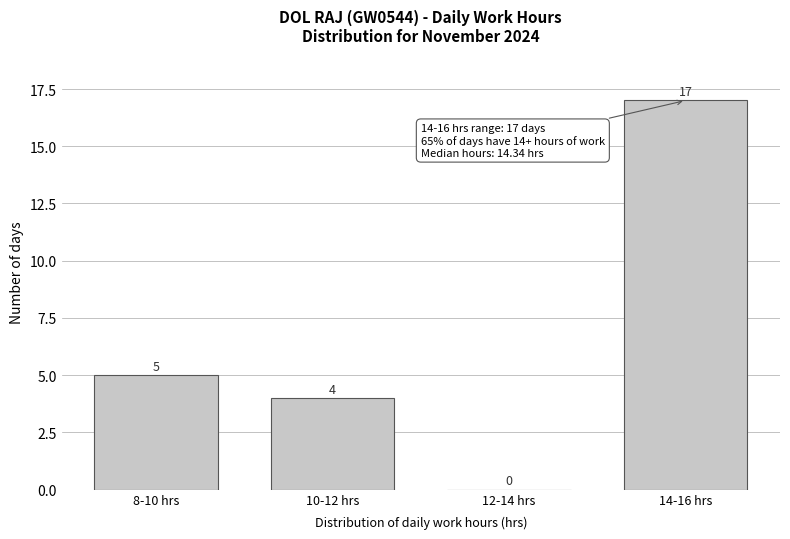

Reading left to right, what are all the values shown in this chart?

8-10 hrs=5	10-12 hrs=4	12-14 hrs=0	14-16 hrs=17